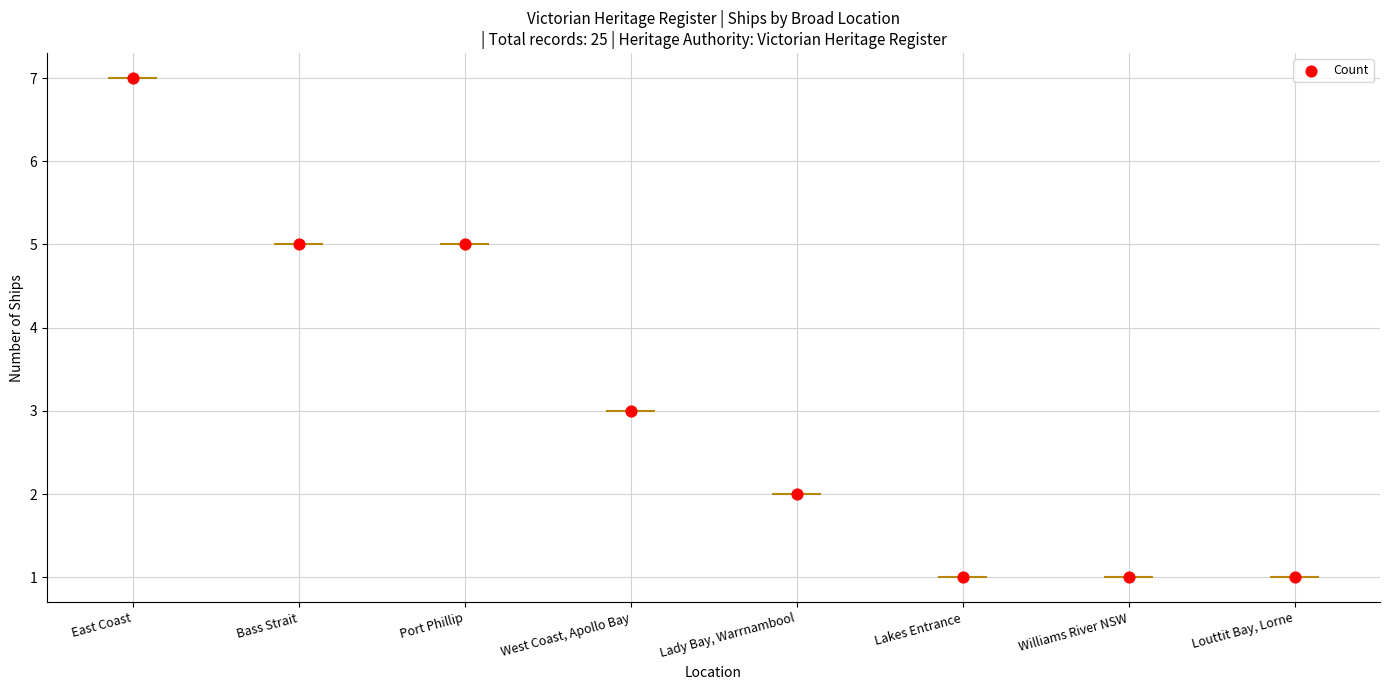

Approximately how many times larger is the value at Lady Bay, Warrnambool compared to Bass Strait?

0.4